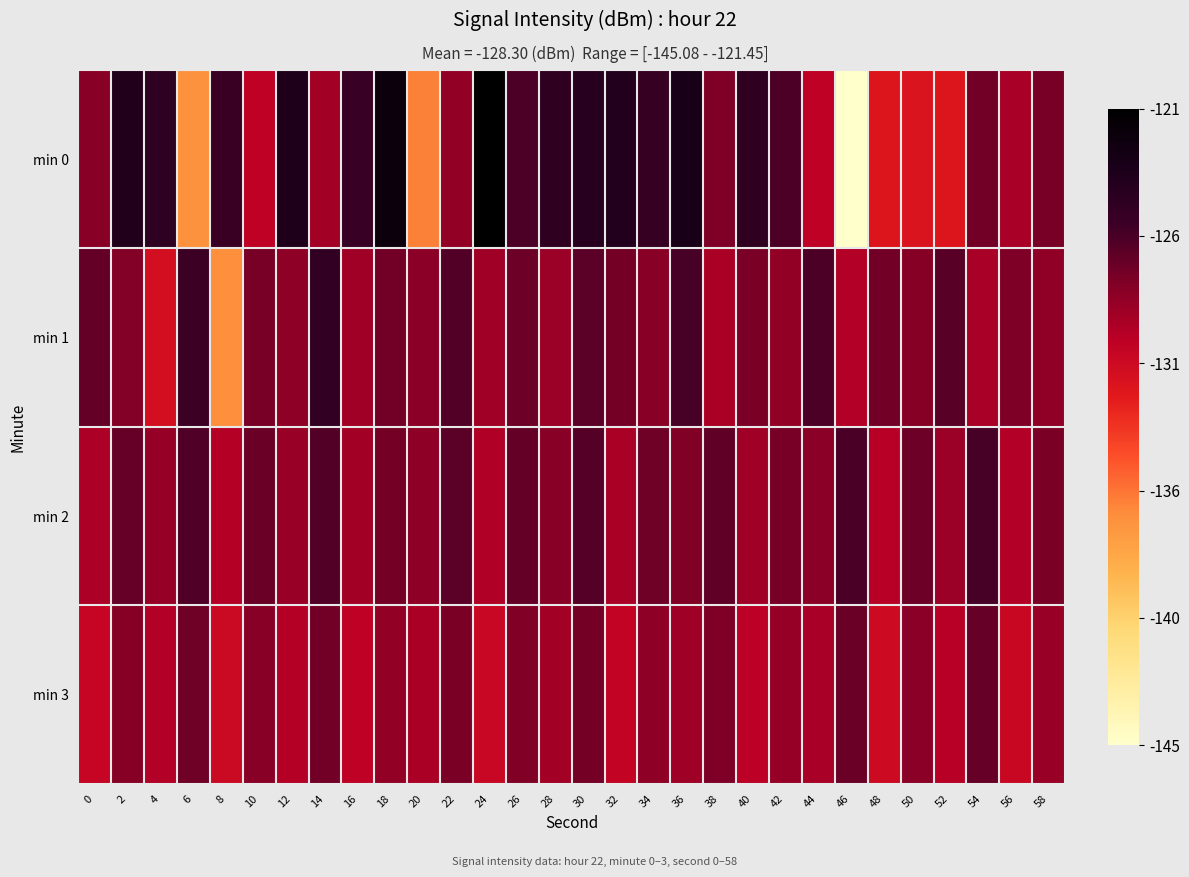

What is the smallest value displayed?

-145.1